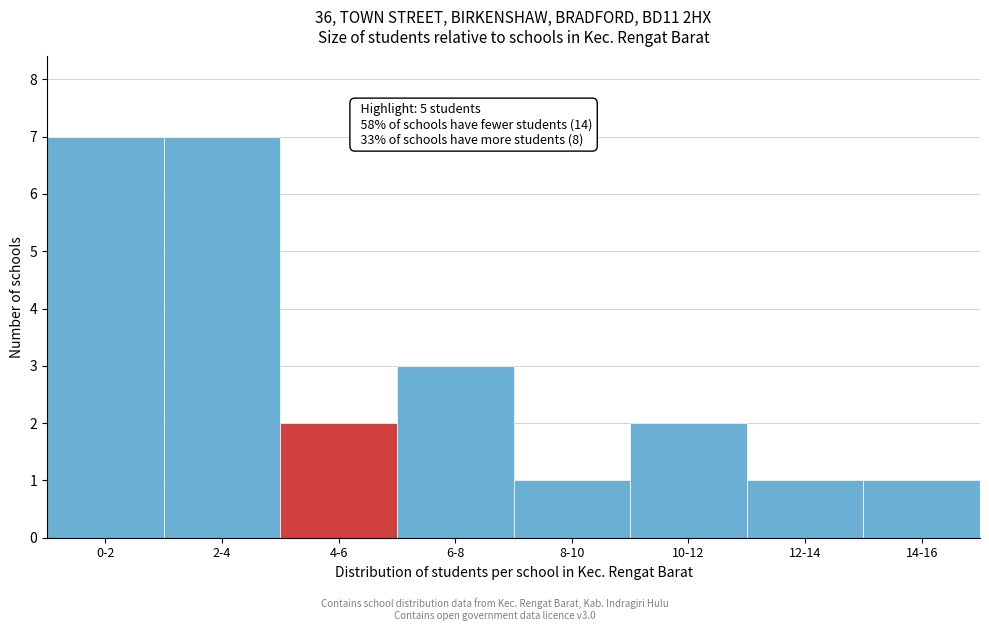

Reading right to left, list all the values displayed in this chart.

14-16=1	12-14=1	10-12=2	8-10=1	6-8=3	4-6=2	2-4=7	0-2=7